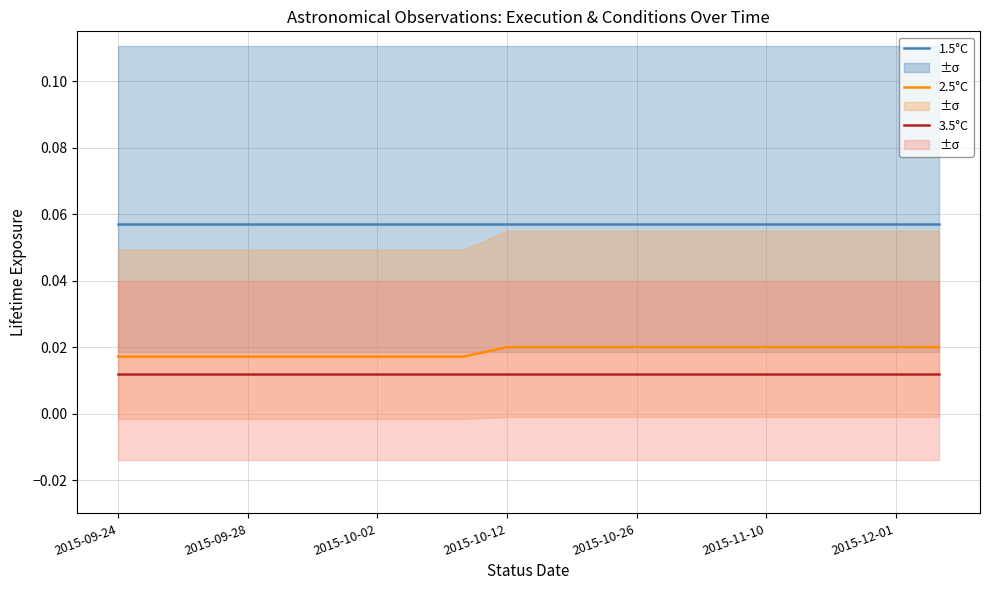

True or false: 3.5°C has more than 2 points higher than both neighbors.

False